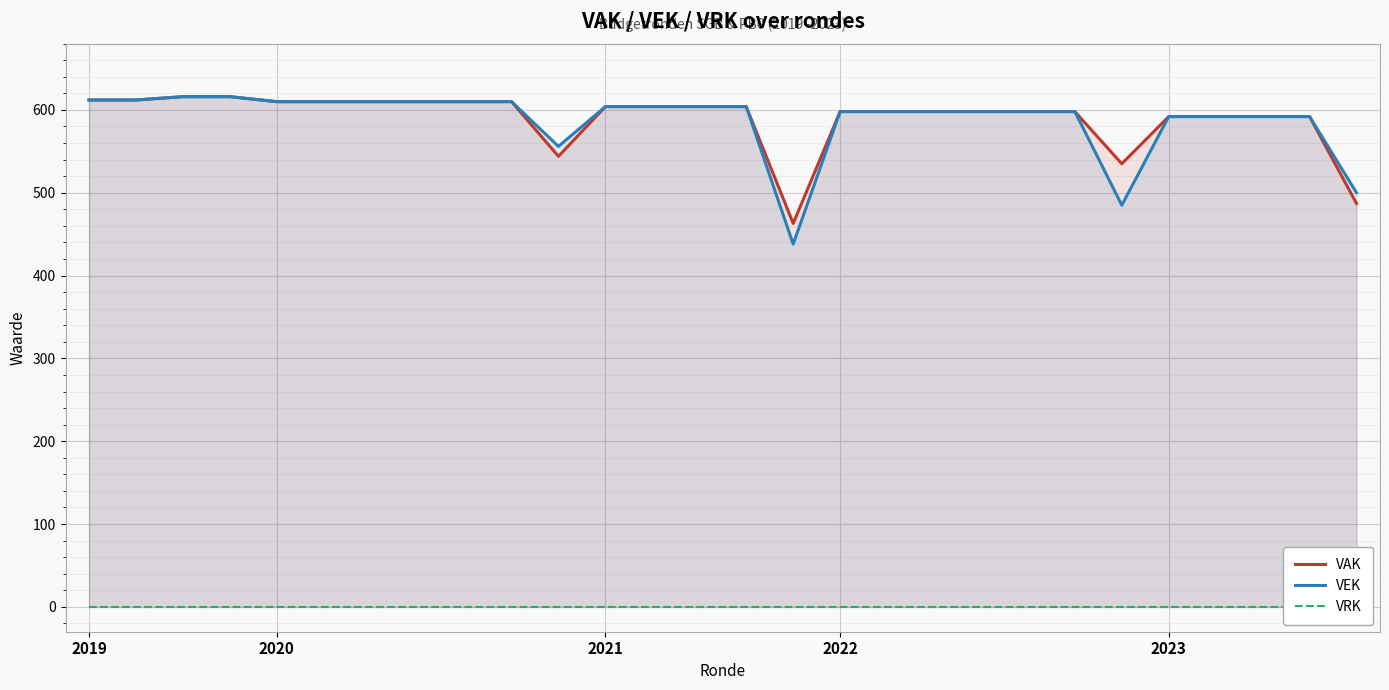

Which has a higher value, 15 or 19?

19